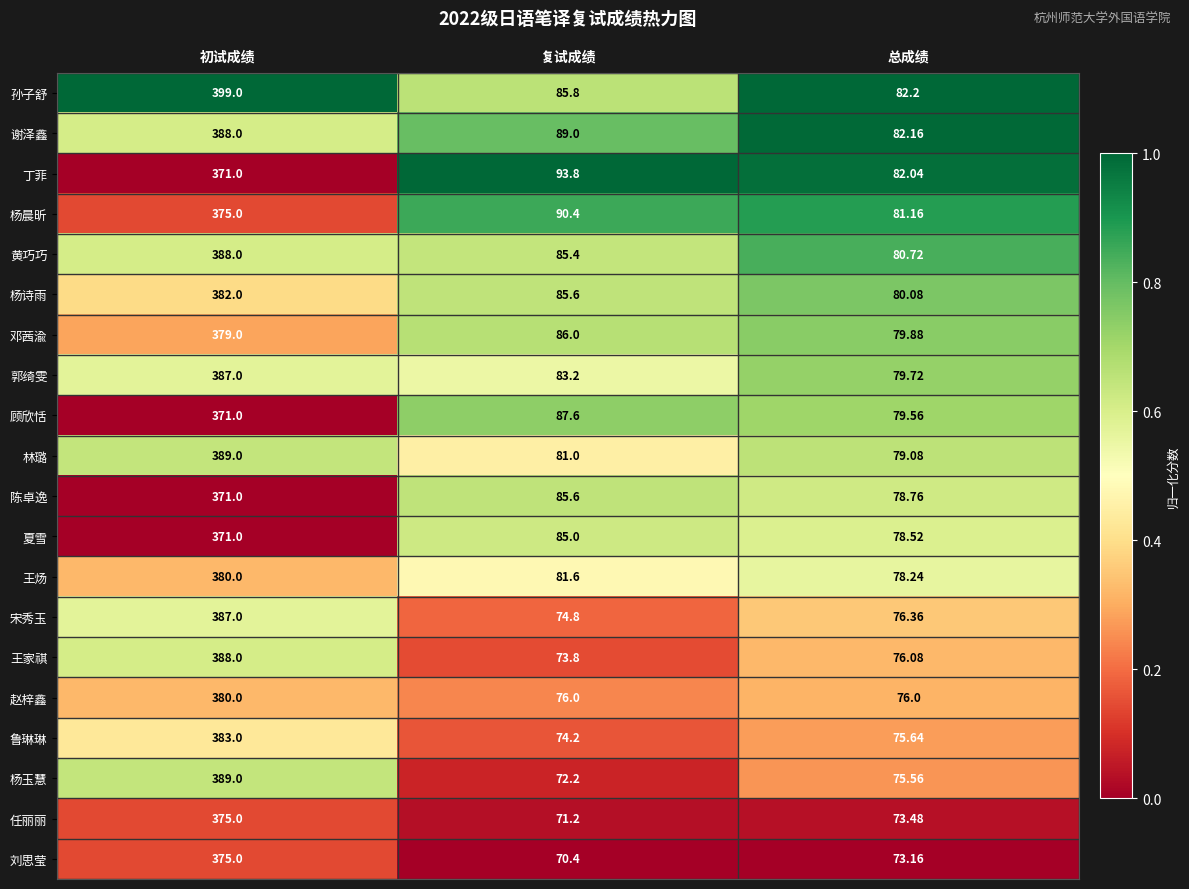

What is the difference between the highest and lowest values at 总成绩?

9.0